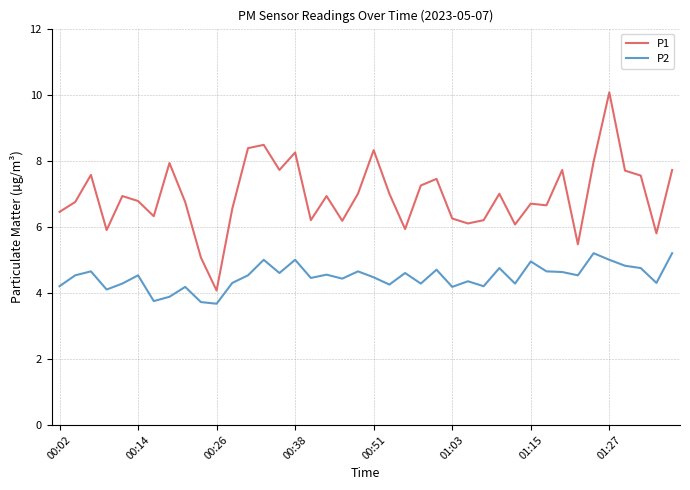

True or false: P1 and P2 intersect in this chart.

False